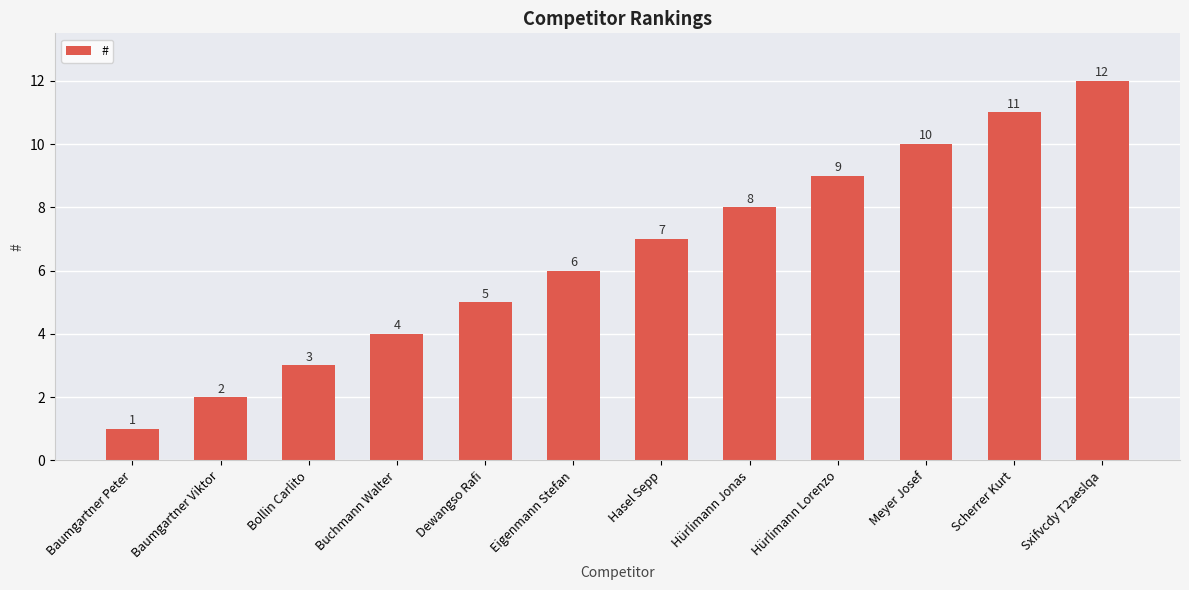

What is the change in value from Buchmann Walter to Hürlimann Jonas?

+4